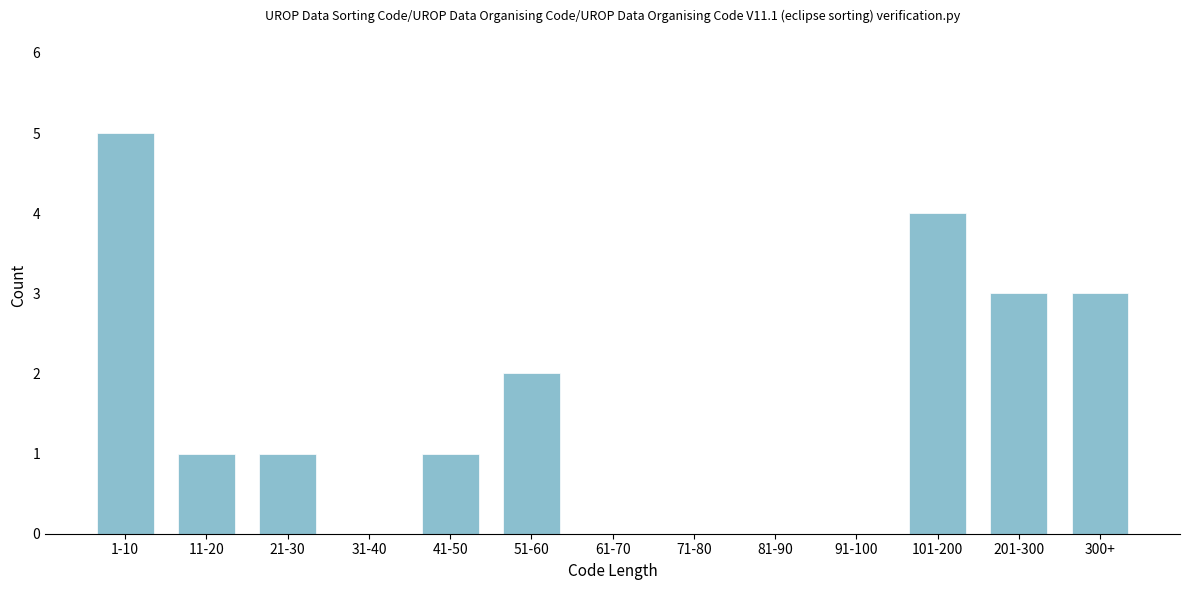

Reading left to right, extract all data points from this chart.

1-10=5	11-20=1	21-30=1	31-40=0	41-50=1	51-60=2	61-70=0	71-80=0	81-90=0	91-100=0	101-200=4	201-300=3	300+=3